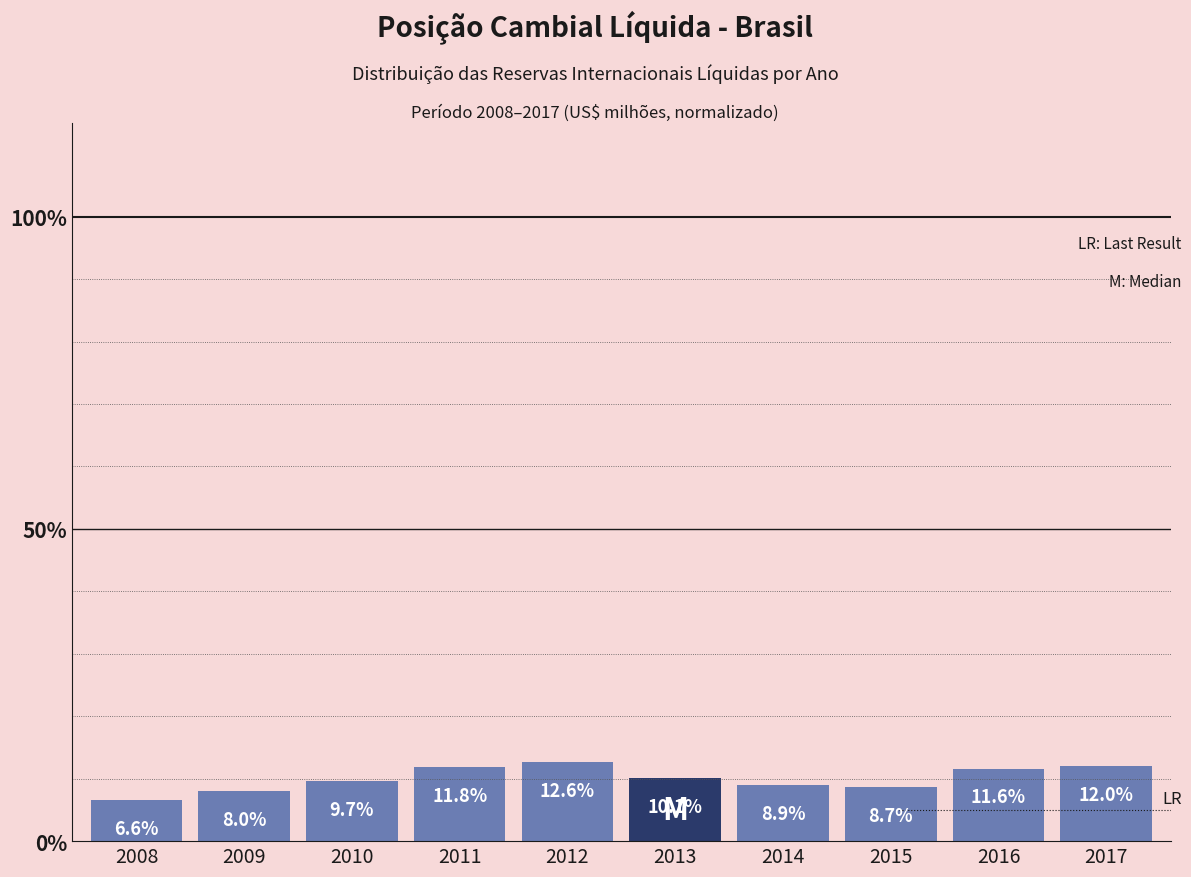

Reading left to right, extract all data points from this chart.

6.6	8.0	9.7	11.8	12.6	10.1	8.9	8.7	11.6	12.0